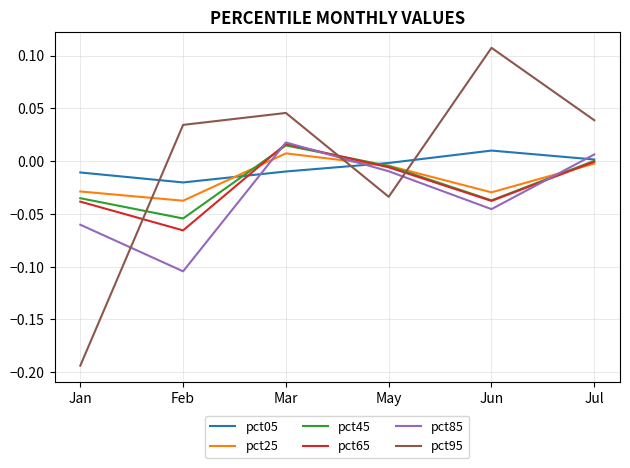

True or false: pct65 has more than 2 interior local peaks.

False